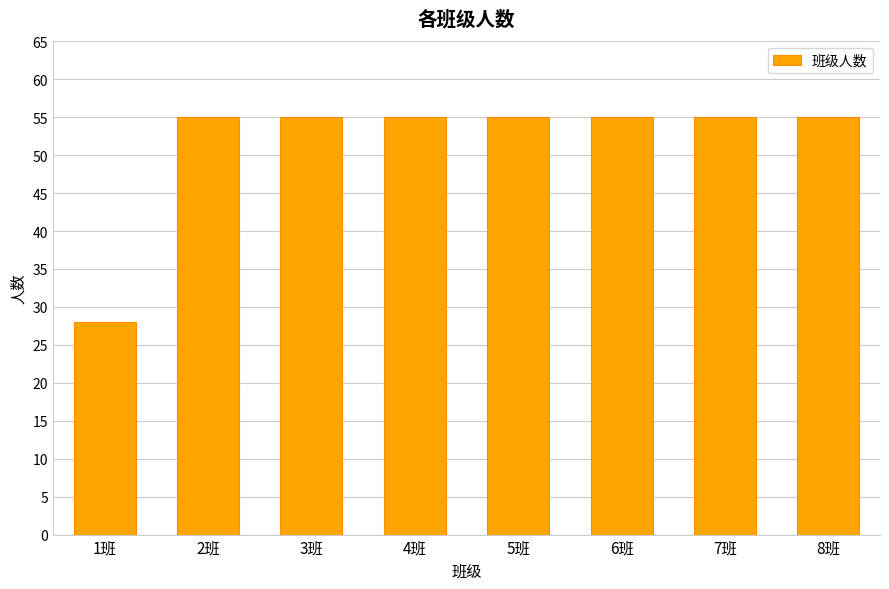

Are the bars horizontal?

No